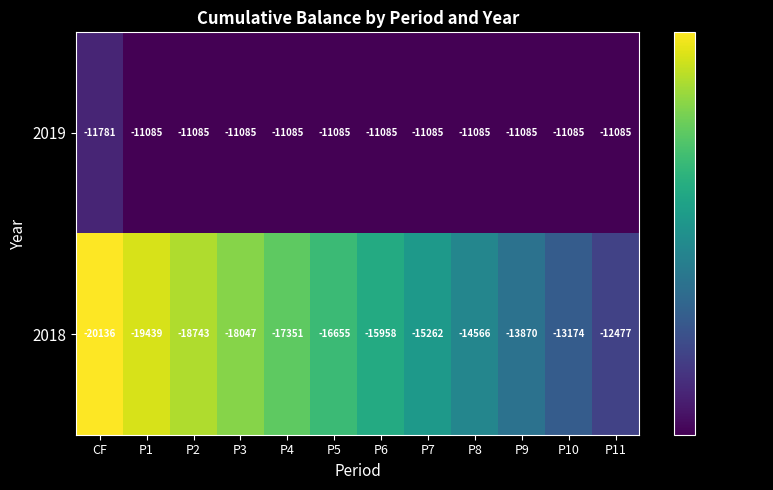

Rank the series at P7 from lowest to highest value.

2018, 2019